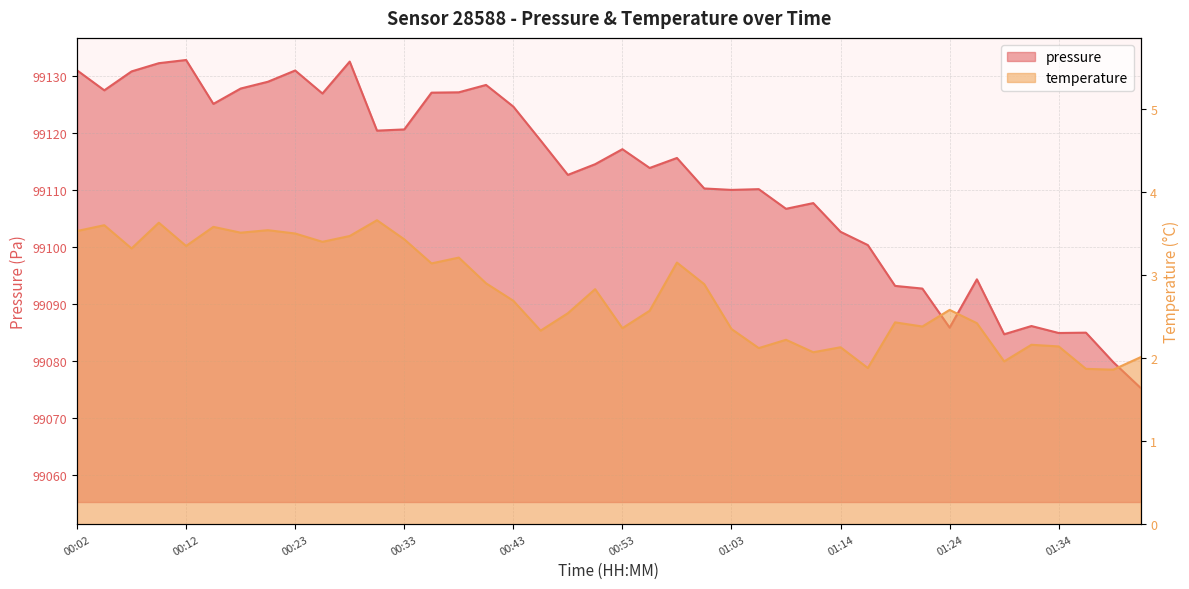

Which series has the largest total across all categories?

pressure